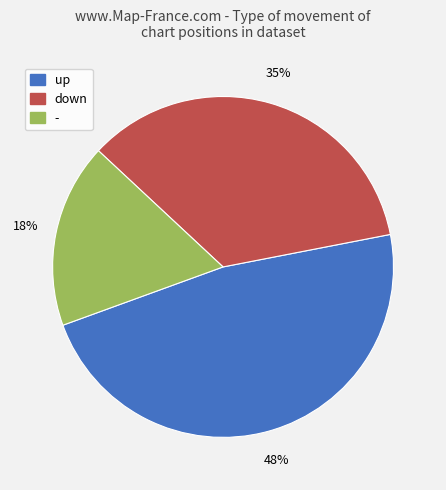

To the nearest percent, what percentage of the pie is down?

35%